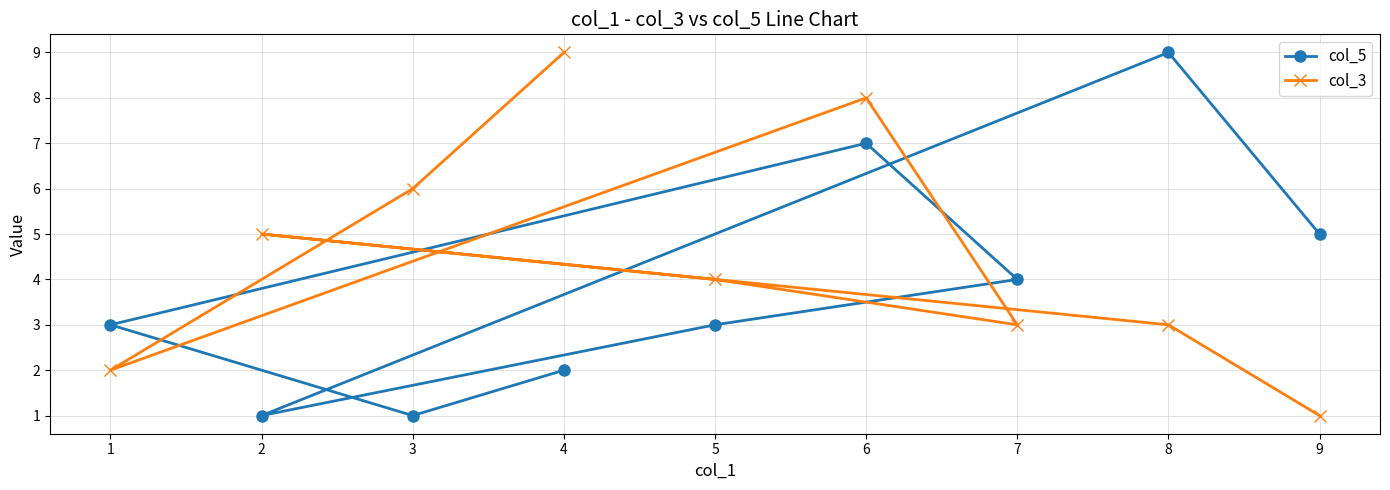

Which series has the largest total across all categories?

col_3